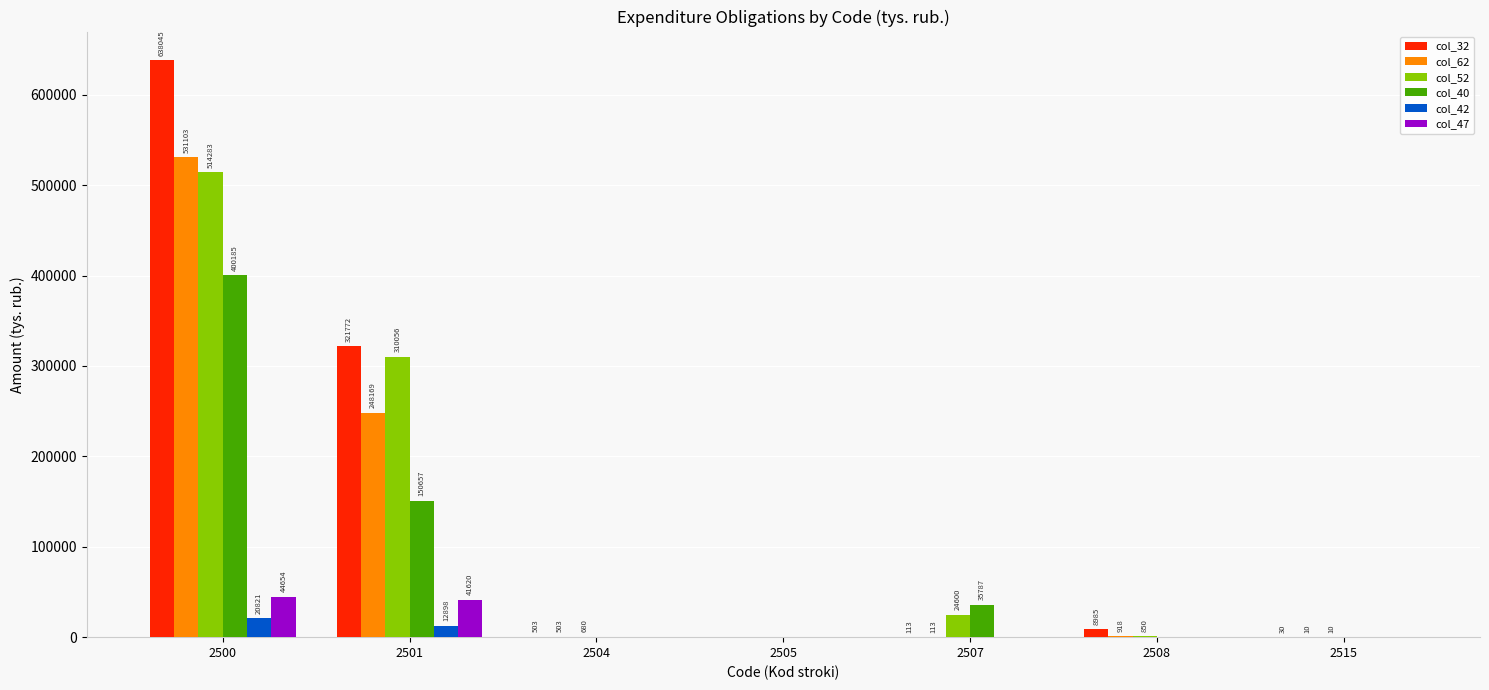

The col_40 series shows 400184.9 at 2500. True or false?

True